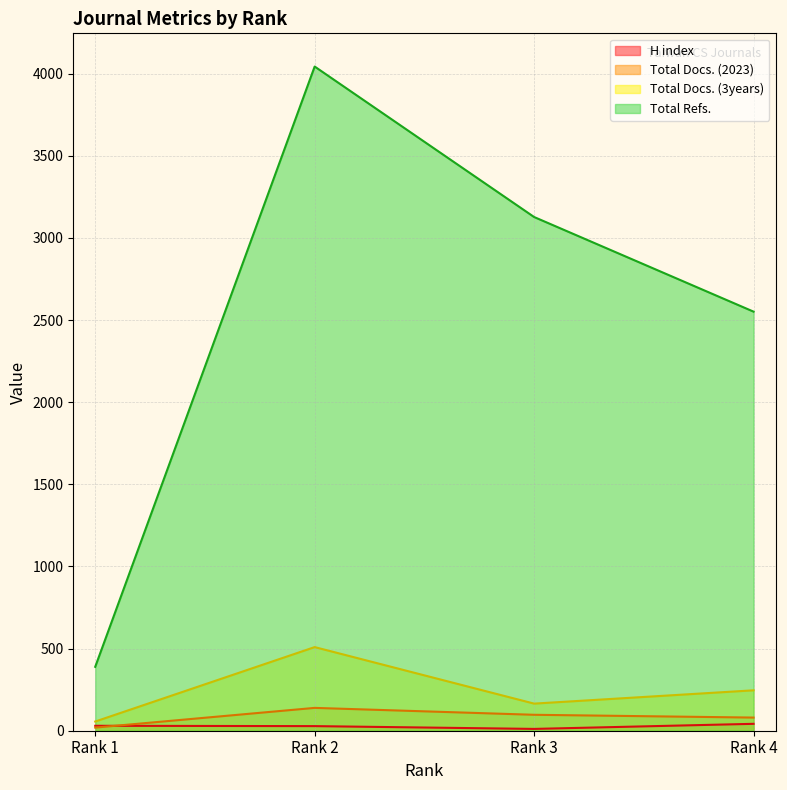

Which series has the largest range (max minus min)?

Total Refs.